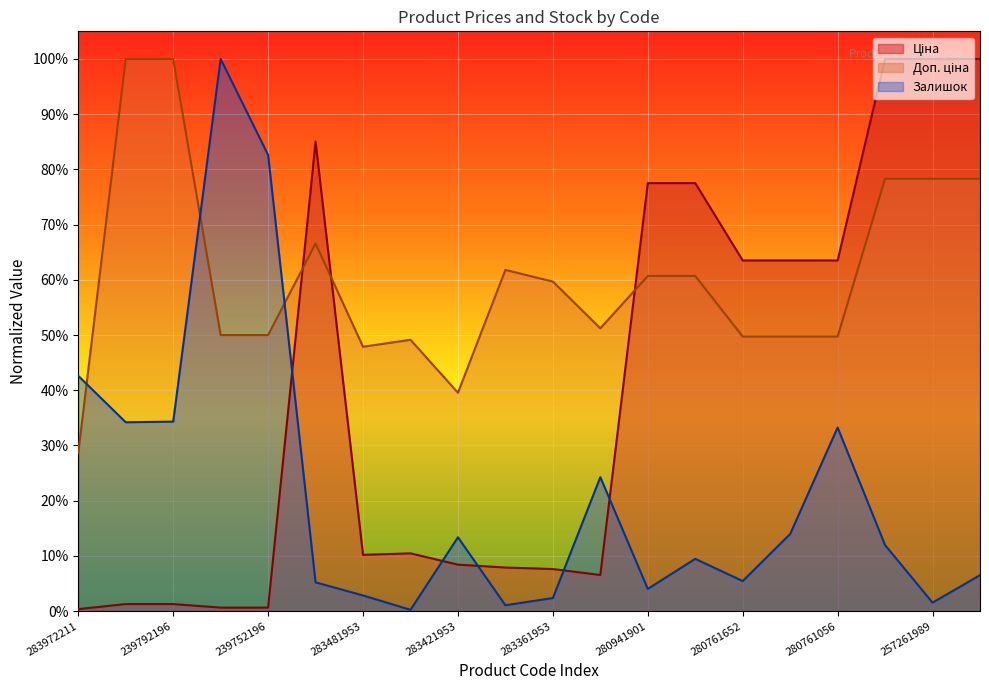

Where do Ціна and Доп. ціна first cross each other?

239752196 and 284392211